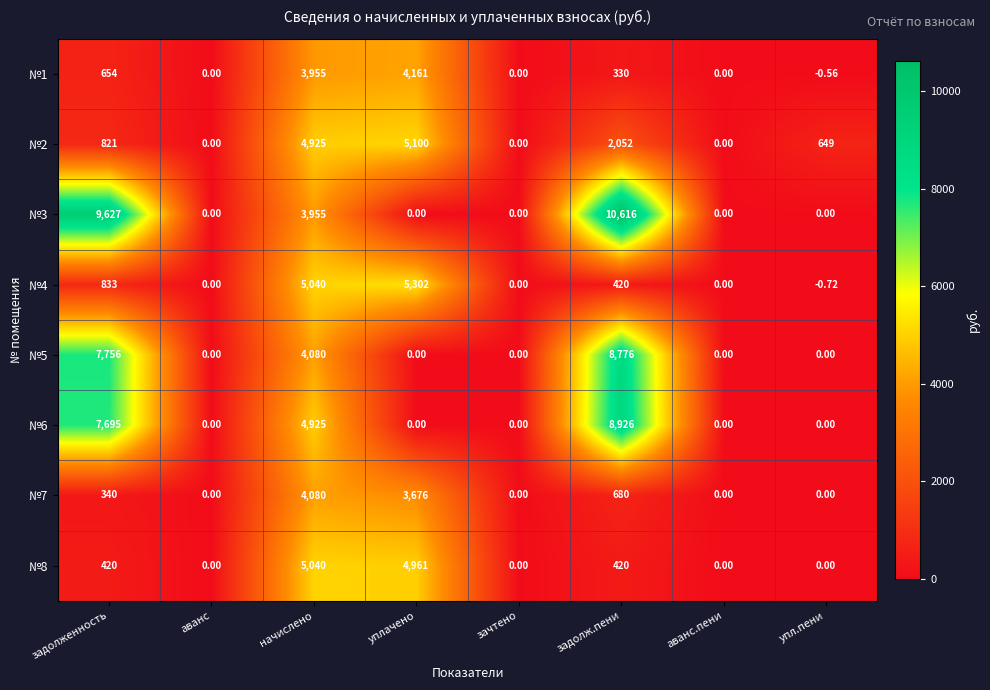

At which category does the chart reach its peak across all series?

задолж.пени